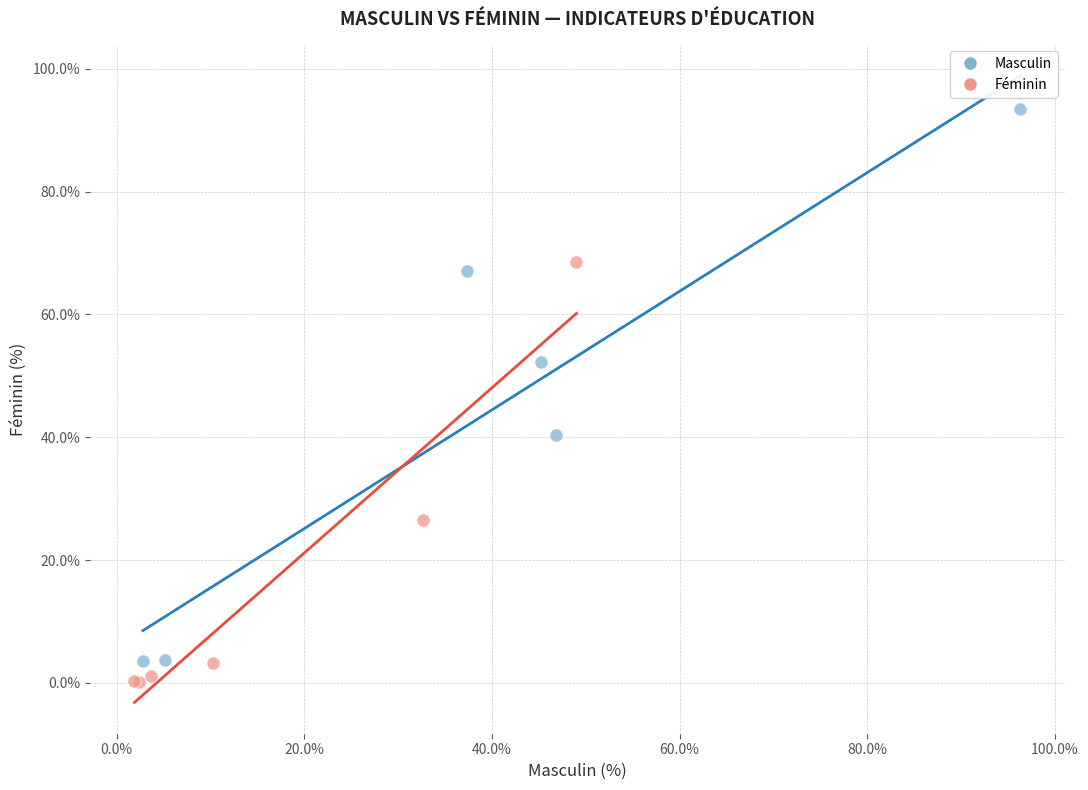

Which series has the largest Y range (max minus min)?

Masculin